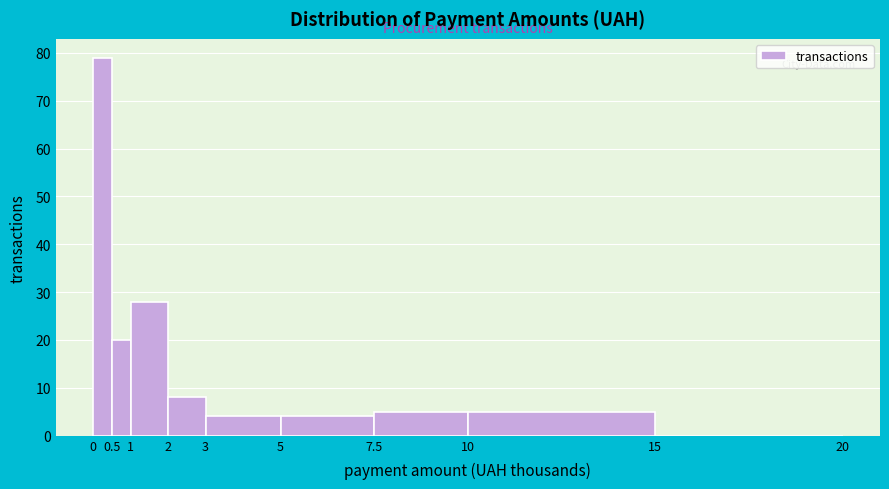

Reading right to left, extract all data points from this chart.

15=0	10=5	7.5=5	5=4	3=4	2=8	1=28	0.5=20	0=79